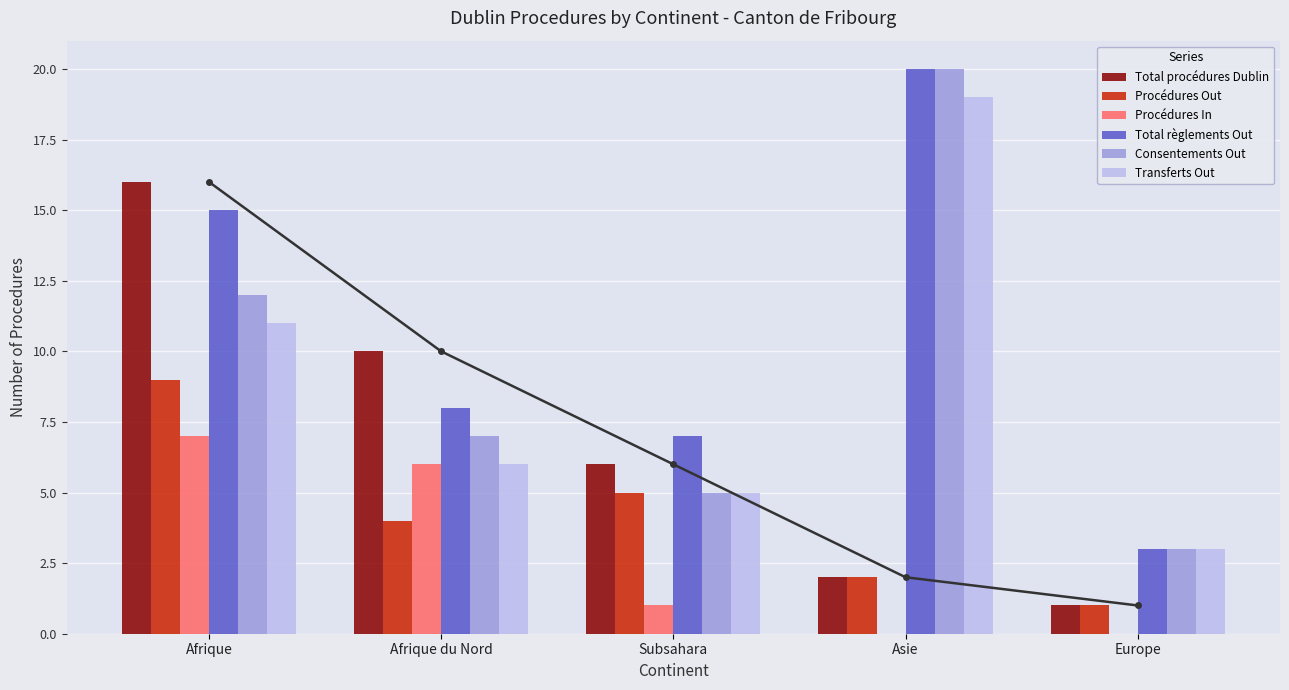

Which label corresponds to the smallest value in the chart?

Asie